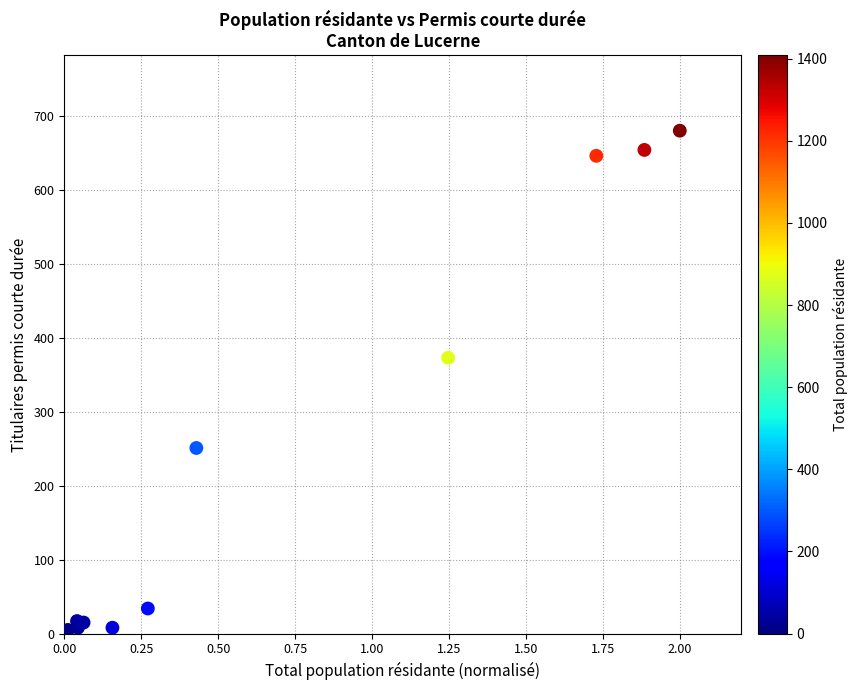

What Y value in the scatter plot is closest to 340?

373